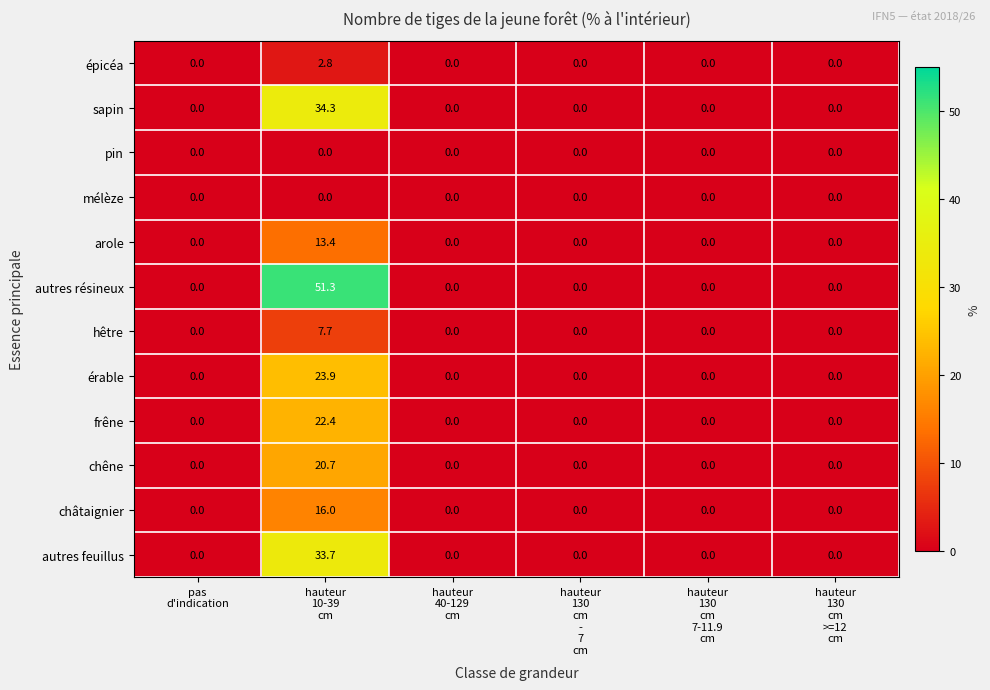

What is the difference between the maximum and minimum values in the arole series?

13.4